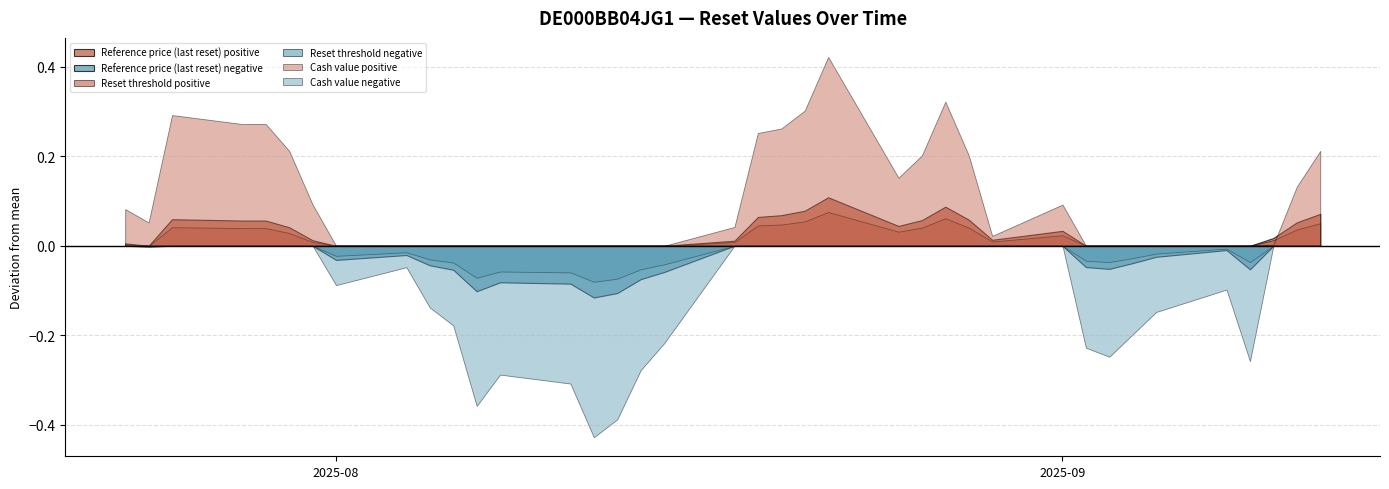

How many interior local valleys does the Reset threshold series have?

8